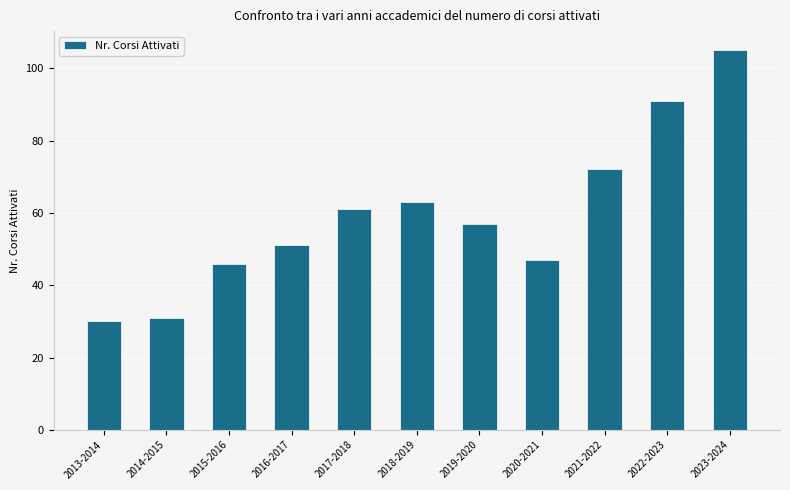

True or false: the data shows 63 at 2018-2019.

True